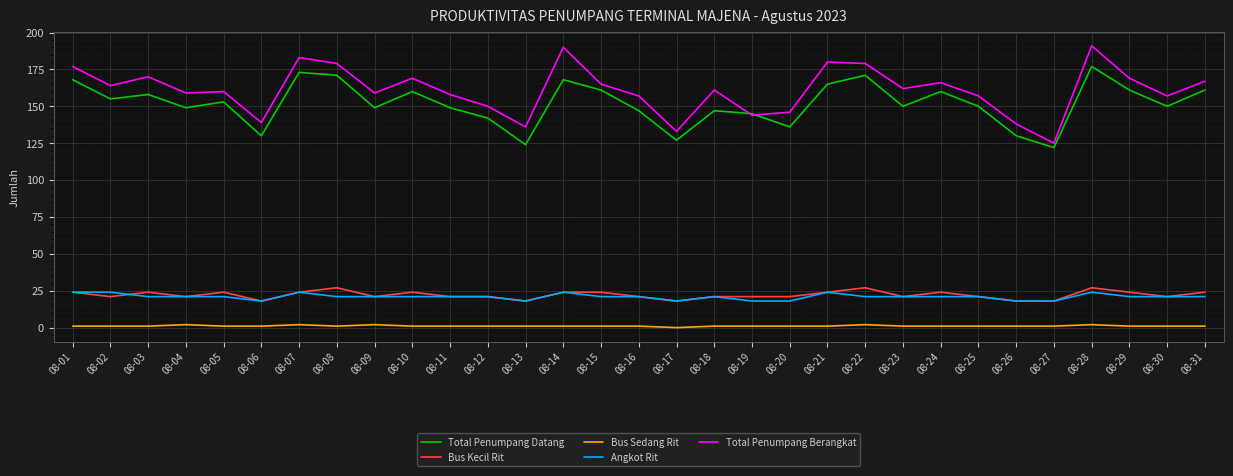

Reading right to left, list all the values displayed in this chart.

Total Penumpang Datang: 08-31=161	08-30=150	08-29=161	08-28=177	08-27=122	08-26=130	08-25=150	08-24=160	08-23=150	08-22=171	08-21=165	08-20=136	08-19=145	08-18=147	08-17=127	08-16=147	08-15=161	08-14=168	08-13=124	08-12=142	08-11=149	08-10=160	08-09=149	08-08=171	08-07=173	08-06=130	08-05=153	08-04=149	08-03=158	08-02=155	08-01=168
Bus Kecil Rit: 08-31=24	08-30=21	08-29=24	08-28=27	08-27=18	08-26=18	08-25=21	08-24=24	08-23=21	08-22=27	08-21=24	08-20=21	08-19=21	08-18=21	08-17=18	08-16=21	08-15=24	08-14=24	08-13=18	08-12=21	08-11=21	08-10=24	08-09=21	08-08=27	08-07=24	08-06=18	08-05=24	08-04=21	08-03=24	08-02=21	08-01=24
Bus Sedang Rit: 08-31=1	08-30=1	08-29=1	08-28=2	08-27=1	08-26=1	08-25=1	08-24=1	08-23=1	08-22=2	08-21=1	08-20=1	08-19=1	08-18=1	08-17=0	08-16=1	08-15=1	08-14=1	08-13=1	08-12=1	08-11=1	08-10=1	08-09=2	08-08=1	08-07=2	08-06=1	08-05=1	08-04=2	08-03=1	08-02=1	08-01=1
Angkot Rit: 08-31=21	08-30=21	08-29=21	08-28=24	08-27=18	08-26=18	08-25=21	08-24=21	08-23=21	08-22=21	08-21=24	08-20=18	08-19=18	08-18=21	08-17=18	08-16=21	08-15=21	08-14=24	08-13=18	08-12=21	08-11=21	08-10=21	08-09=21	08-08=21	08-07=24	08-06=18	08-05=21	08-04=21	08-03=21	08-02=24	08-01=24
Total Penumpang Berangkat: 08-31=167	08-30=157	08-29=169	08-28=191	08-27=125	08-26=138	08-25=157	08-24=166	08-23=162	08-22=179	08-21=180	08-20=146	08-19=144	08-18=161	08-17=133	08-16=157	08-15=165	08-14=190	08-13=136	08-12=150	08-11=158	08-10=169	08-09=159	08-08=179	08-07=183	08-06=139	08-05=160	08-04=159	08-03=170	08-02=164	08-01=177